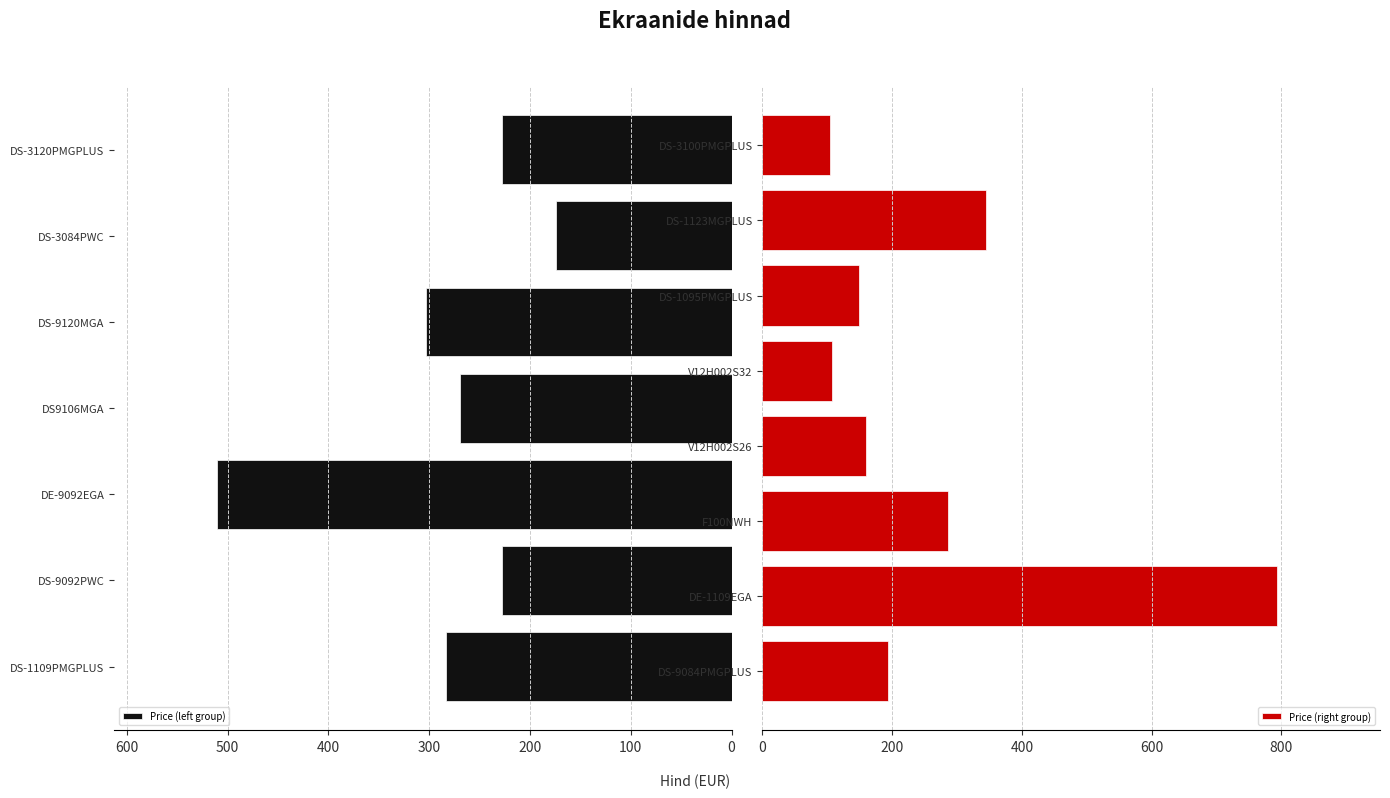

Reading right to left, extract all data points from this chart.

104.0	345.0	149.0	107.6	159.8	286.4	793.5	193.2	227.7	173.9	303.6	269.1	510.6	227.7	282.9